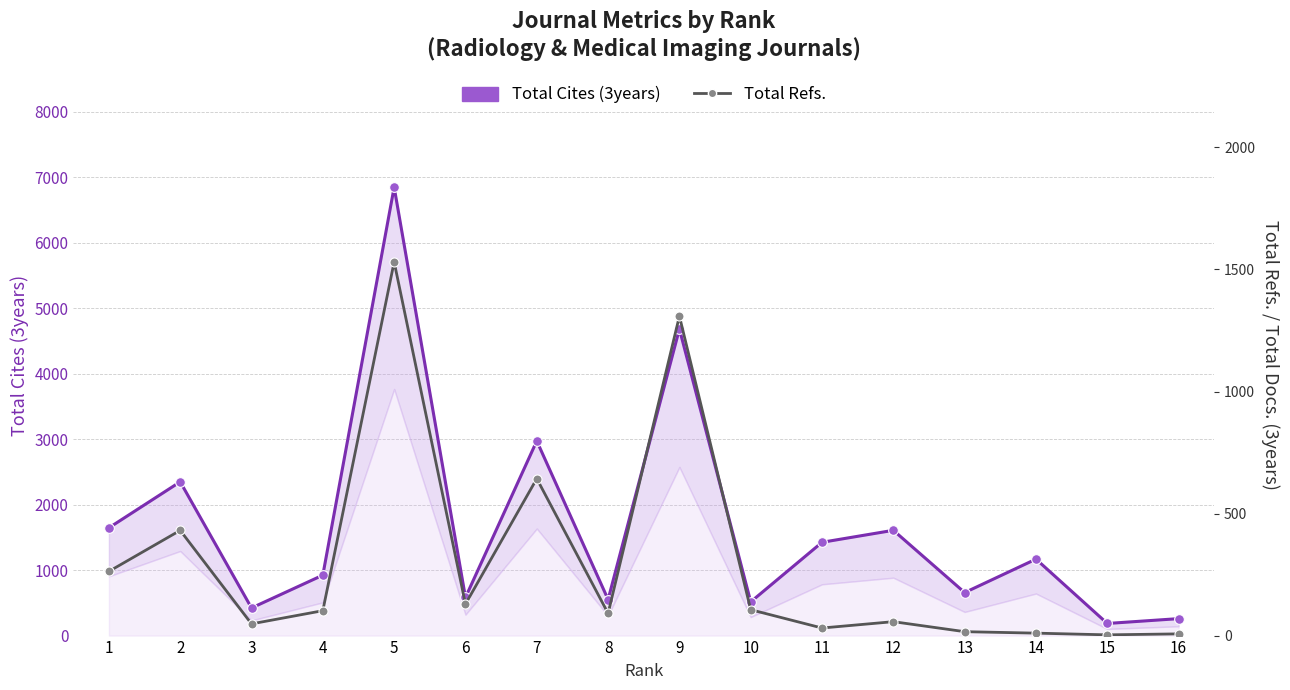

Where is the first local maximum for Total Refs.?

2